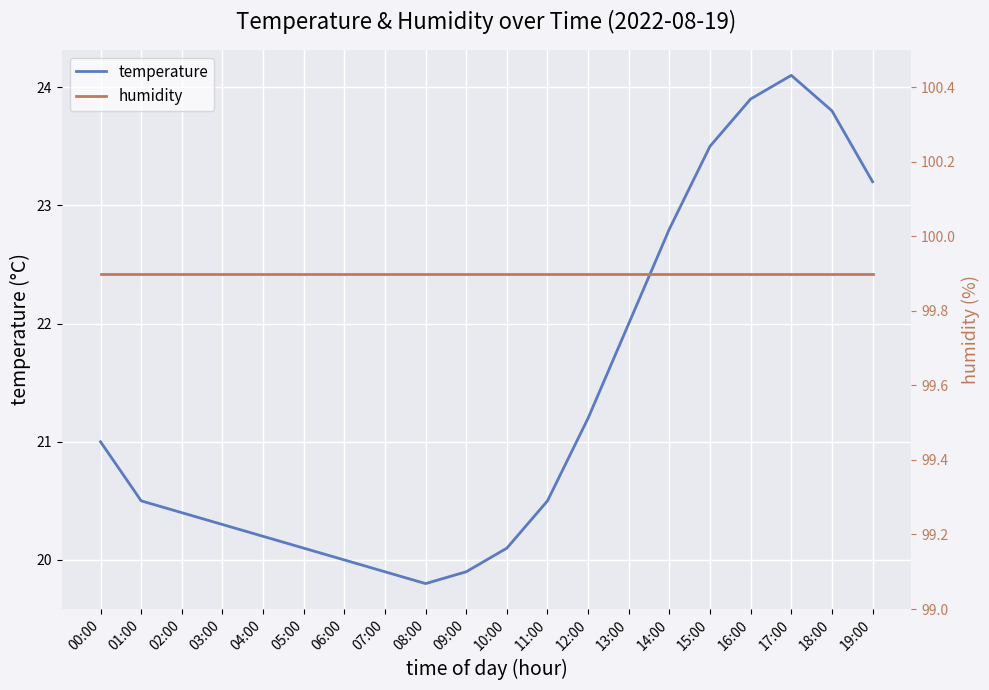

Which category has the highest value in the humidity series?

00:00